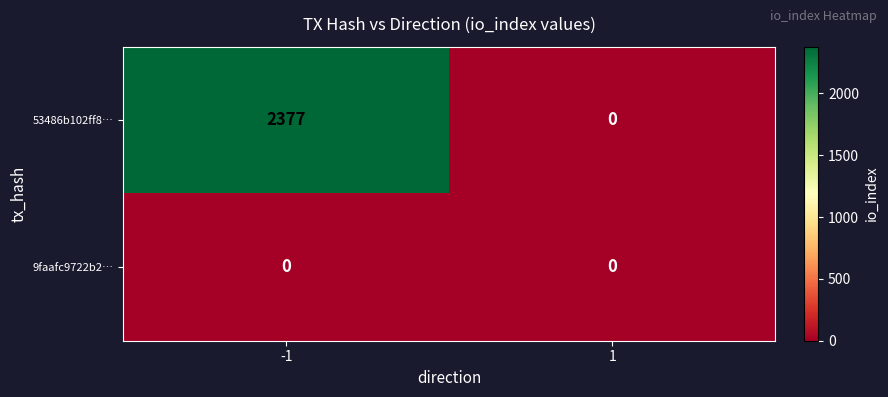

Rank the series by their average value, from lowest to highest.

9faafc9722b2…, 53486b102ff8…